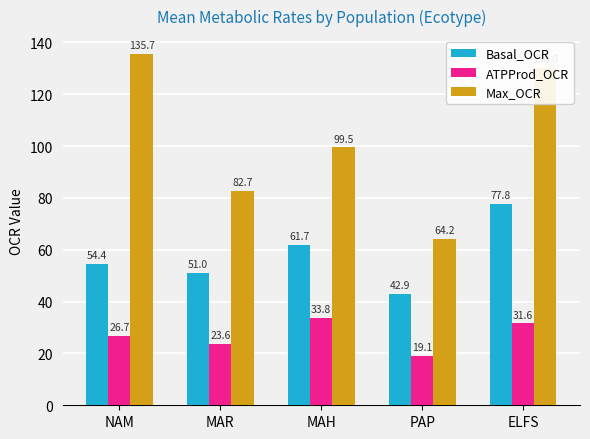

What is the minimum value for Max_OCR?

64.2